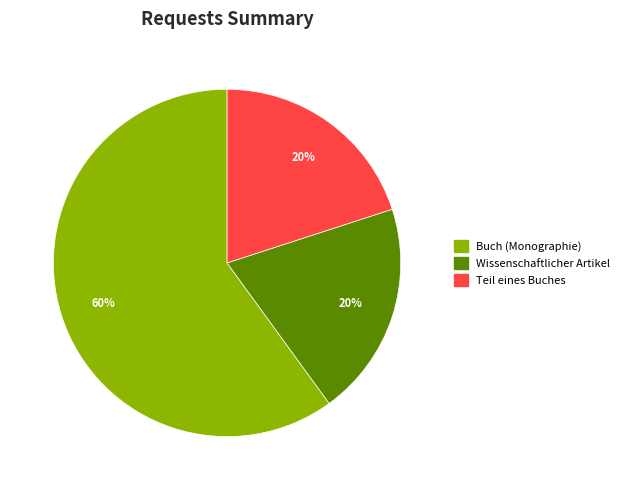

To the nearest percent, what is the average slice percentage?

33%